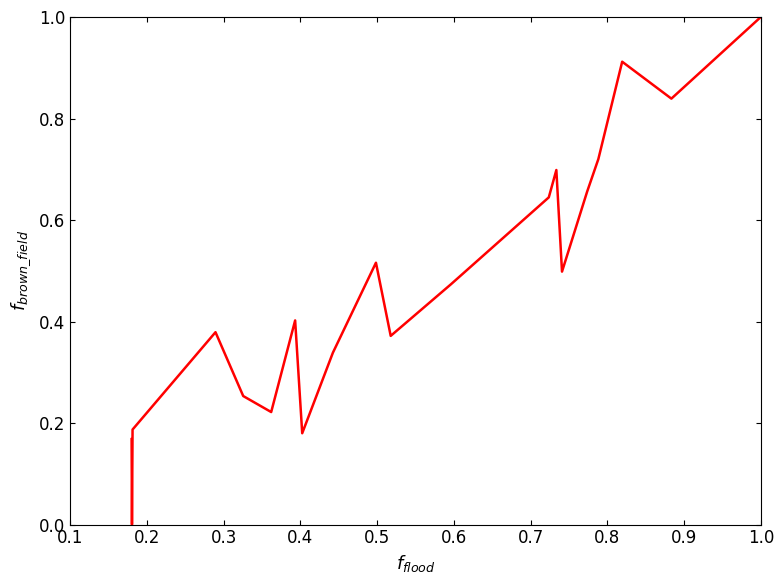

Count the number of values greater than 0.

19